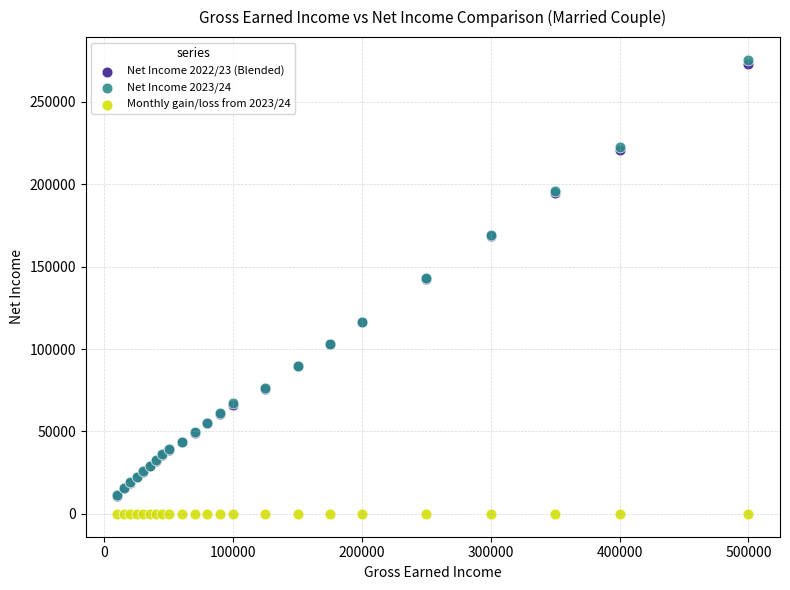

What are all the series names shown in the legend?

Net Income 2022/23 (Blended), Net Income 2023/24, Monthly gain/loss from 2023/24